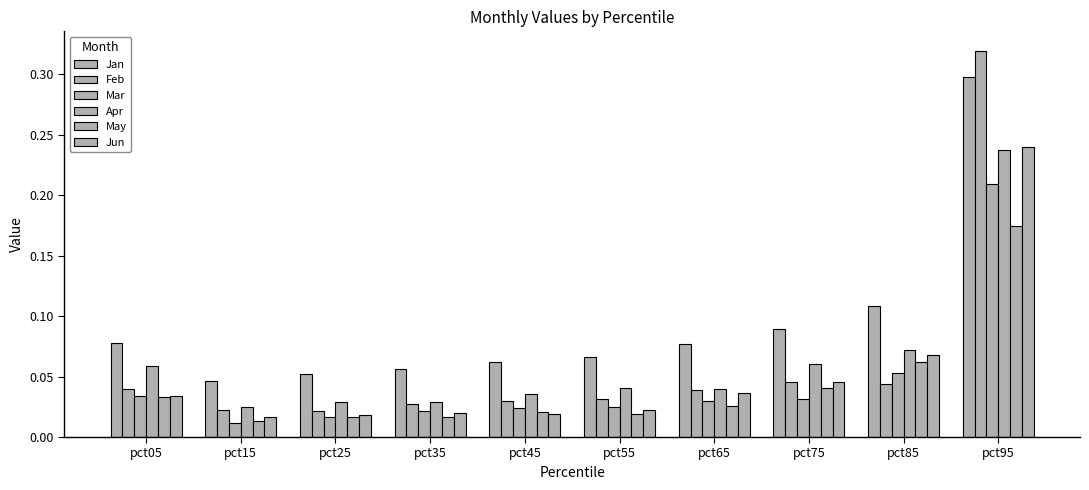

At how many categories does at least one series exceed 0?

10